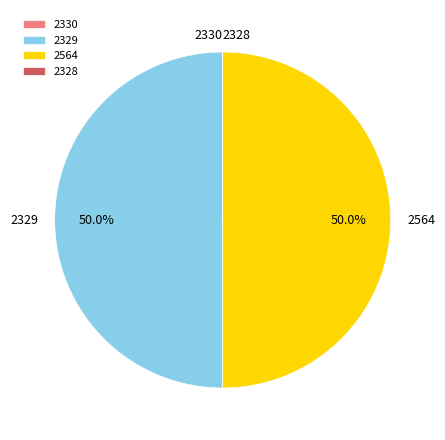

Do 2564 and 2330 together represent more than half of the pie?

No